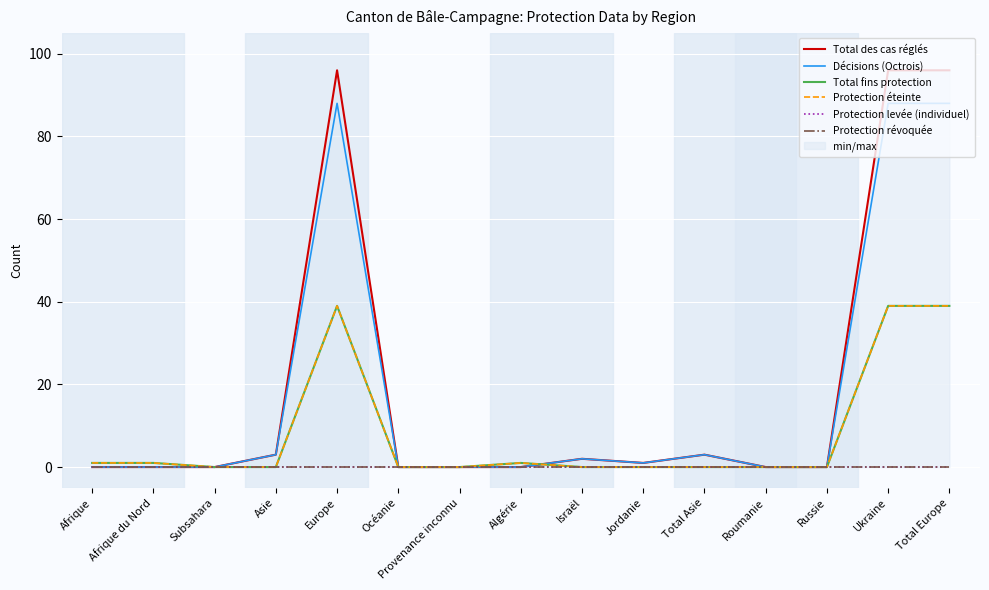

What is the maximum value shown in the chart?

96